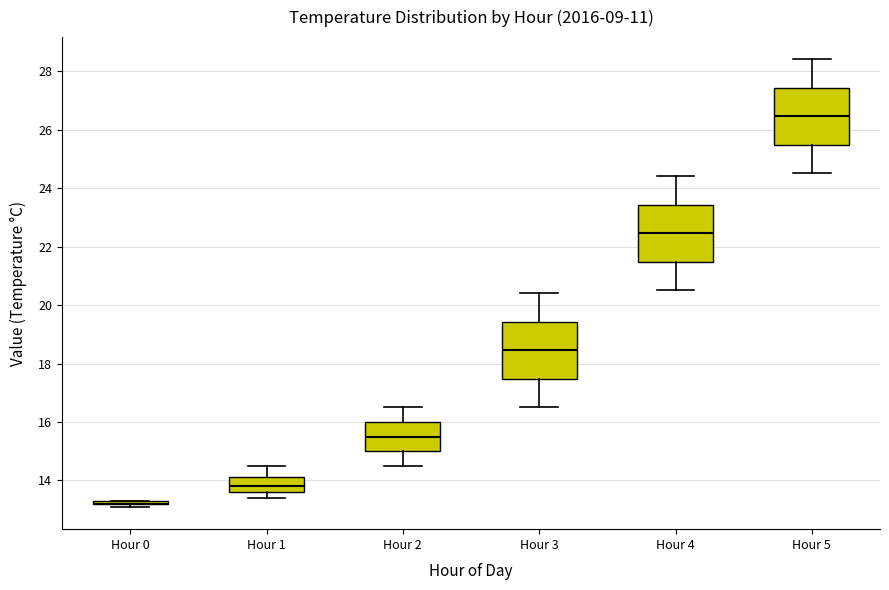

Where does the upper whisker of the box for Hour 3 end on the y-axis? The values are not printed on the chart, so give them approximately, as read against the axis.

20.4